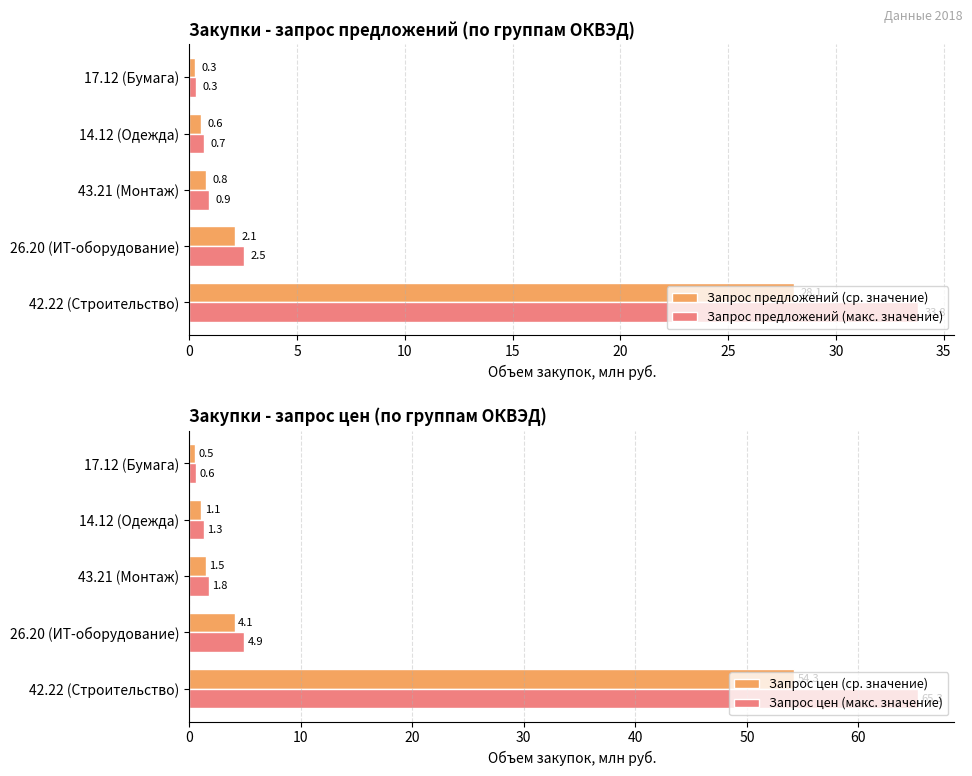

Read the Запрос предложений (макс. значение) value at 43.21 (Монтаж).

0.9